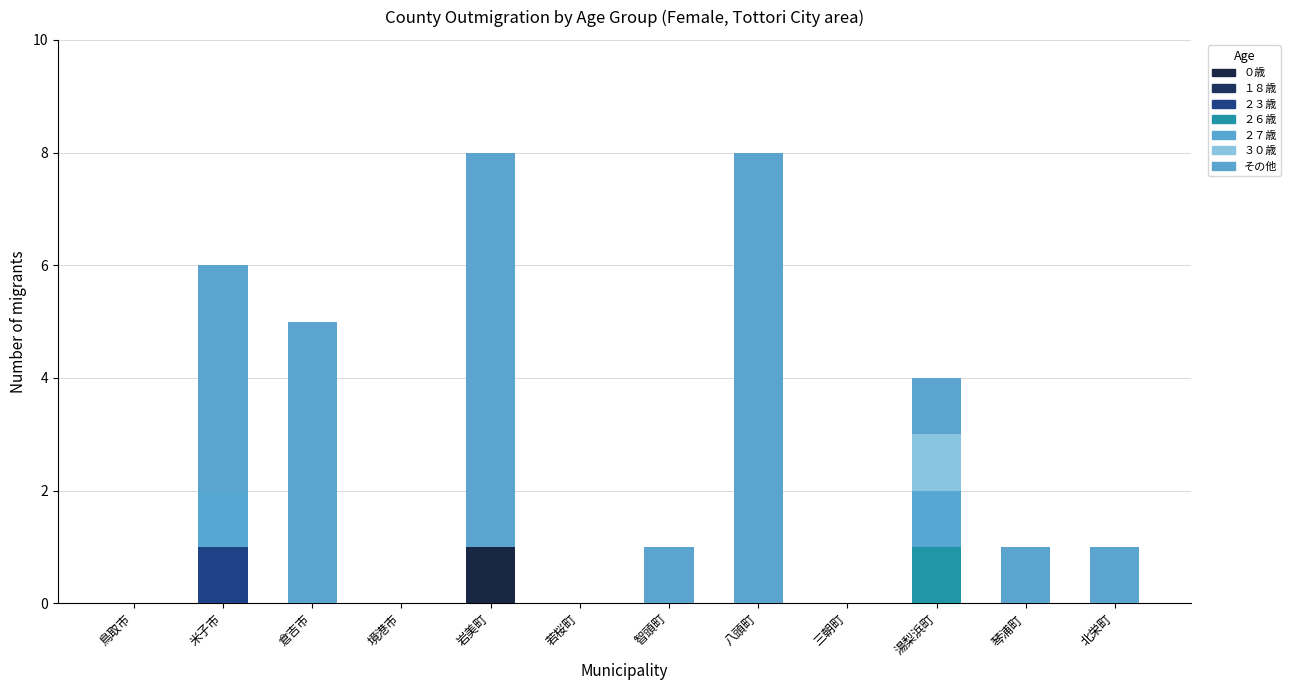

What is the difference between the maximum and minimum values in the ３０歳 series?

1